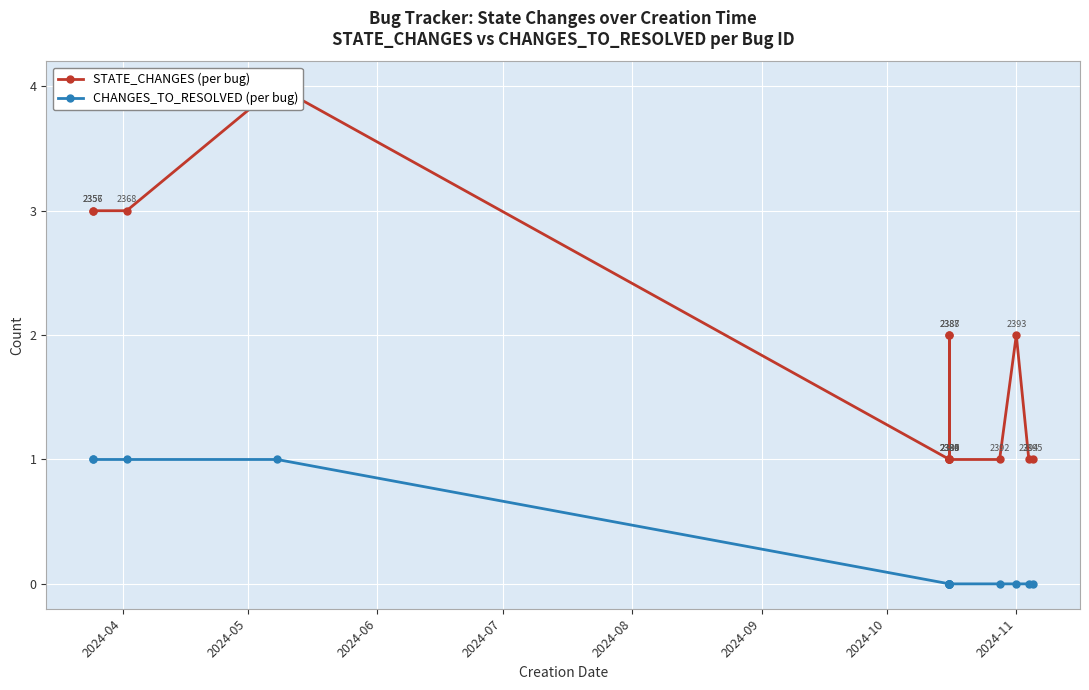

List the series in order of their peak value, highest first.

STATE_CHANGES (per bug), CHANGES_TO_RESOLVED (per bug)